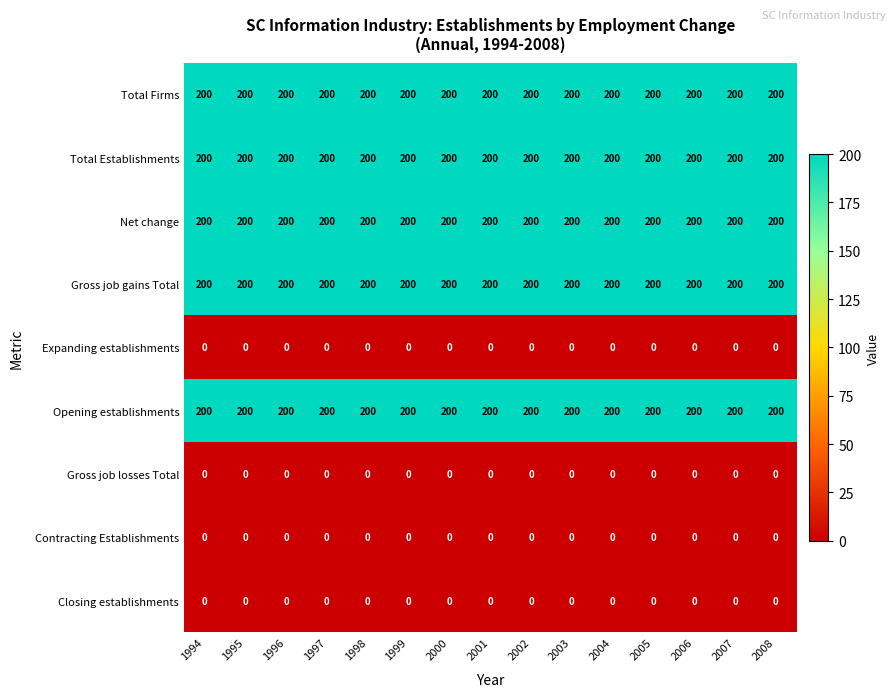

Is the value of Total Establishments at 2002 greater than the value of Closing establishments at 2005?

Yes